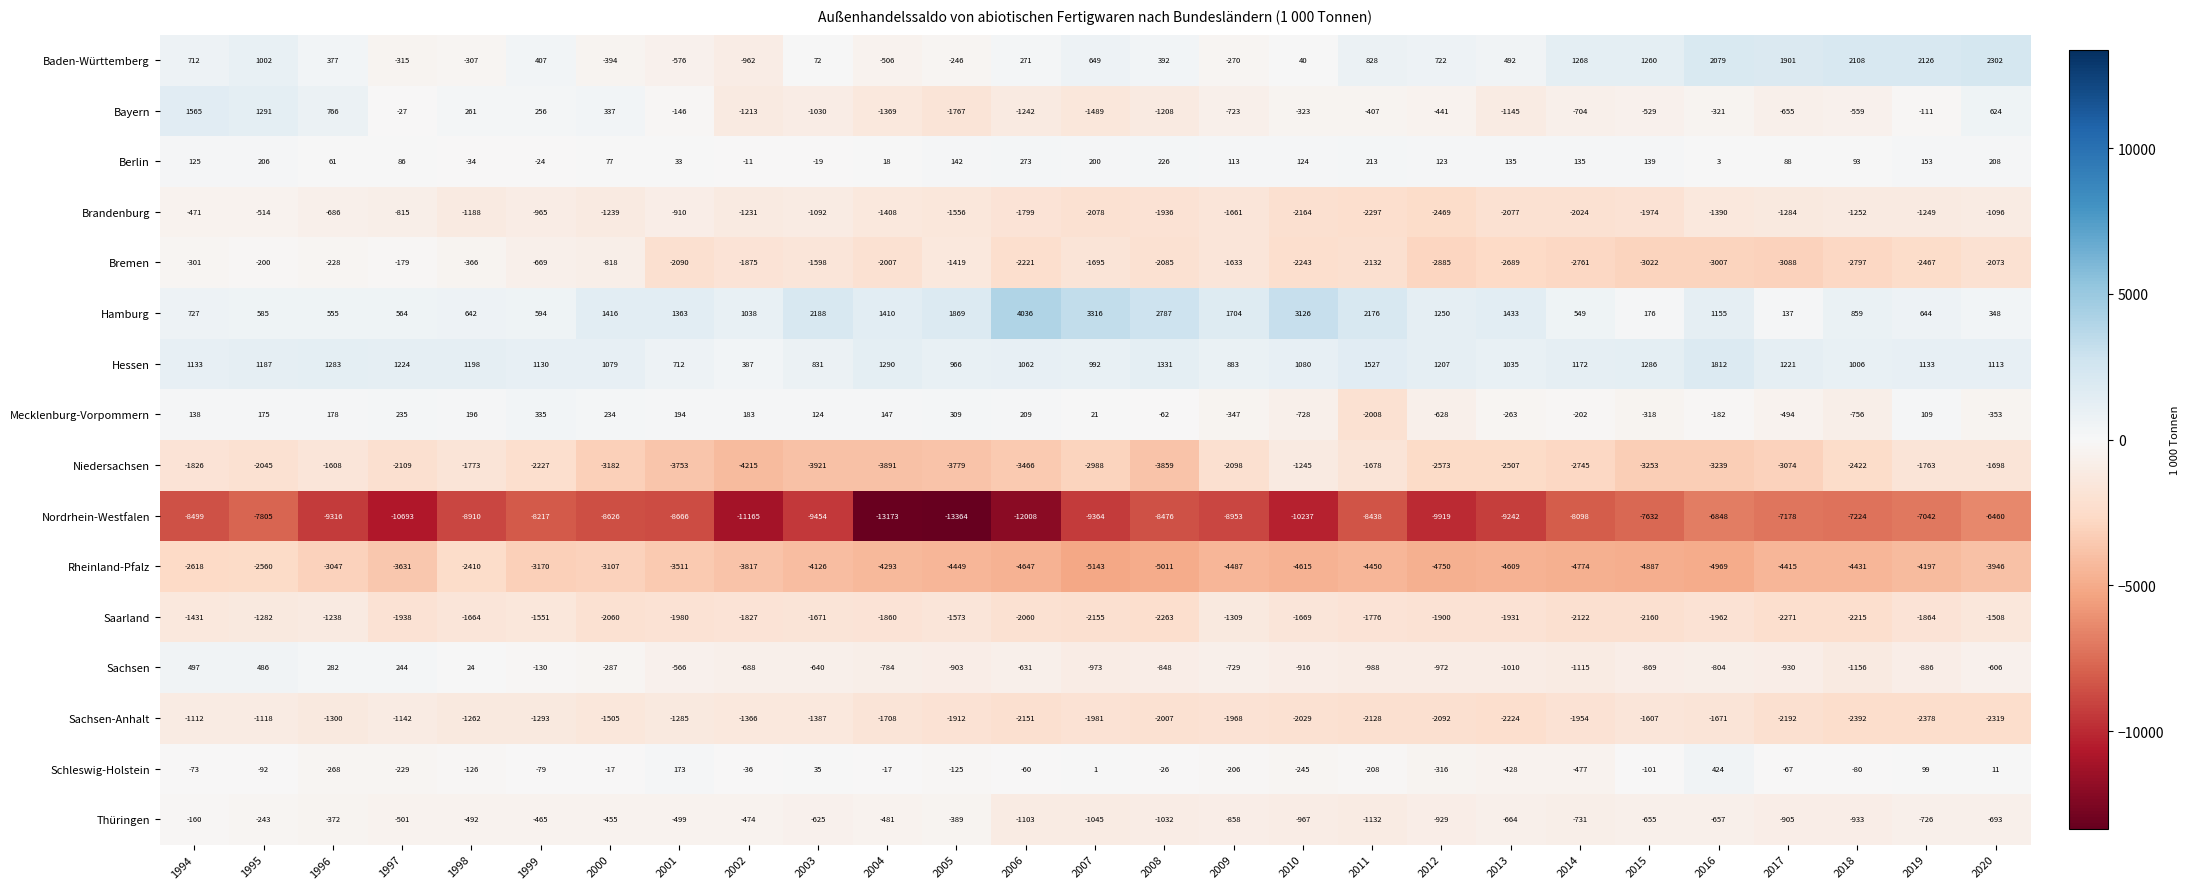

Which series has the widest spread of values?

Nordrhein-Westfalen